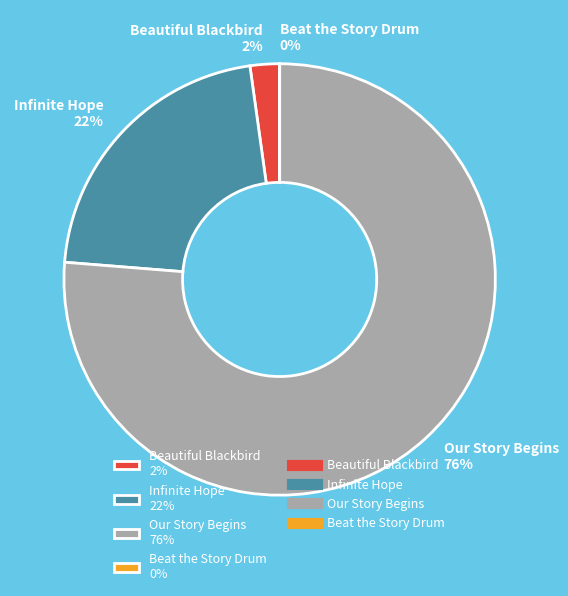

Which has a higher value, Our Story Begins 76% or Infinite Hope 22%?

Our Story Begins 76%